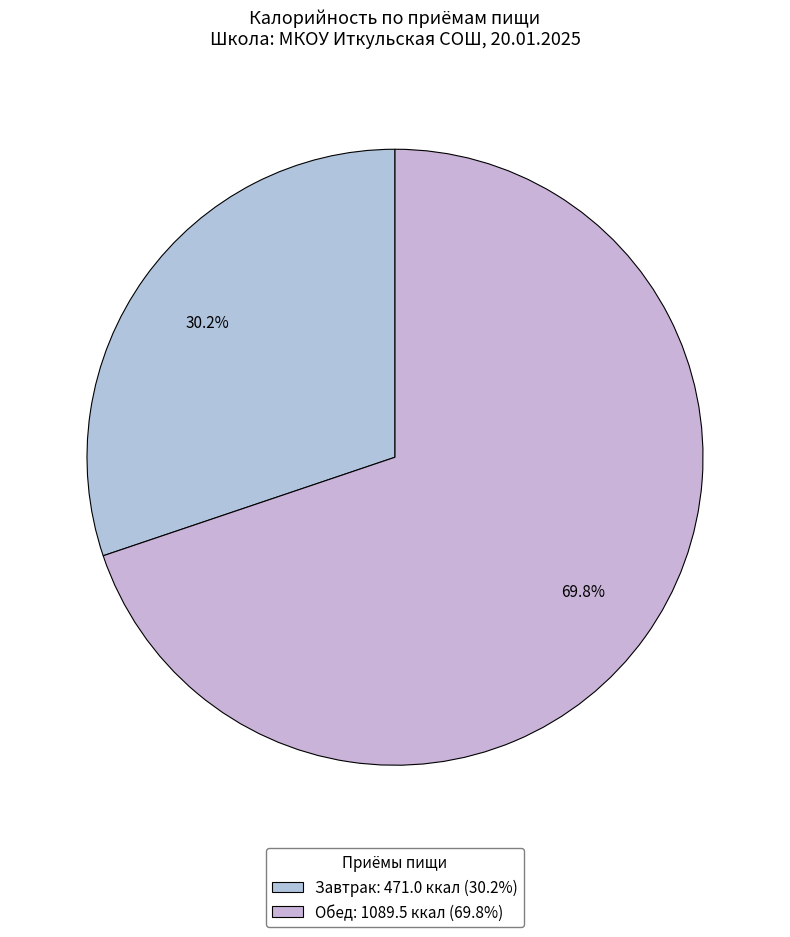

To the nearest percent, what percentage of the pie is Завтрак?

30%